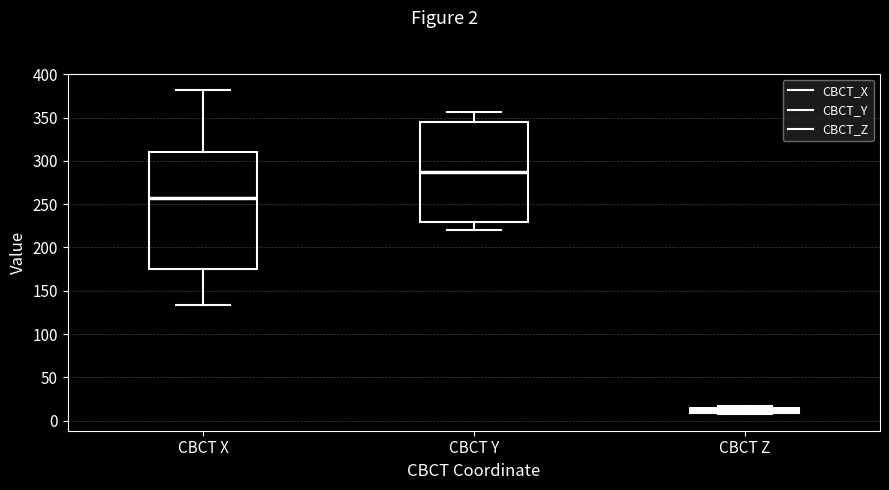

Which box is the tallest, from its lower edge to its upper edge?

CBCT X